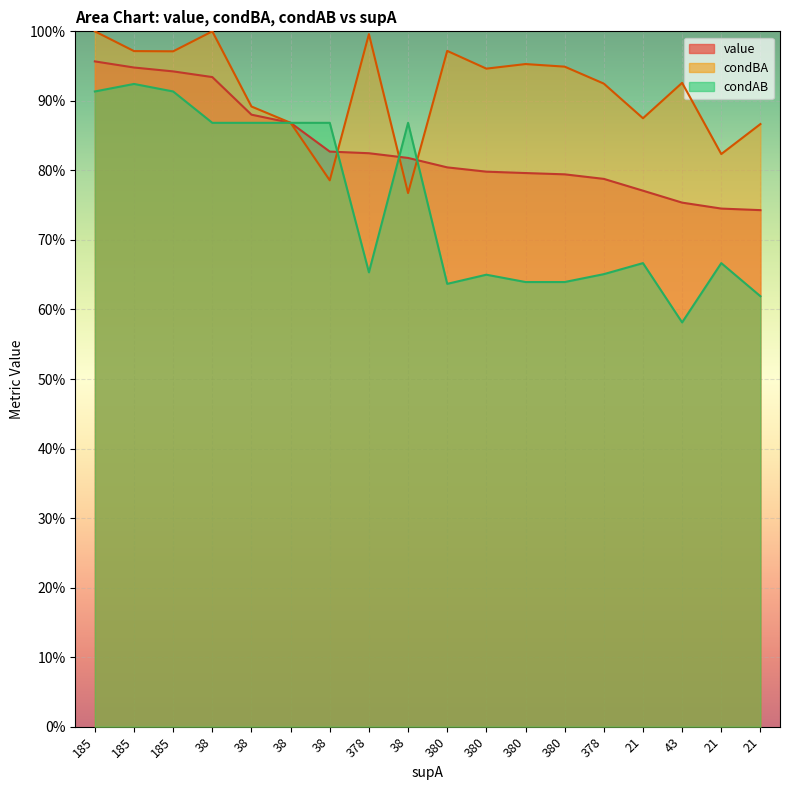

Reading right to left, list all the values displayed in this chart.

value: 0.7	0.7	0.8	0.8	0.8	0.8	0.8	0.8	0.8	0.8	0.8	0.8	0.9	0.9	0.9	0.9	0.9	1.0
condBA: 0.9	0.8	0.9	0.9	0.9	0.9	1.0	0.9	1.0	0.8	1.0	0.8	0.9	0.9	1.0	1.0	1.0	1.0
condAB: 0.6	0.7	0.6	0.7	0.7	0.6	0.6	0.7	0.6	0.9	0.7	0.9	0.9	0.9	0.9	0.9	0.9	0.9